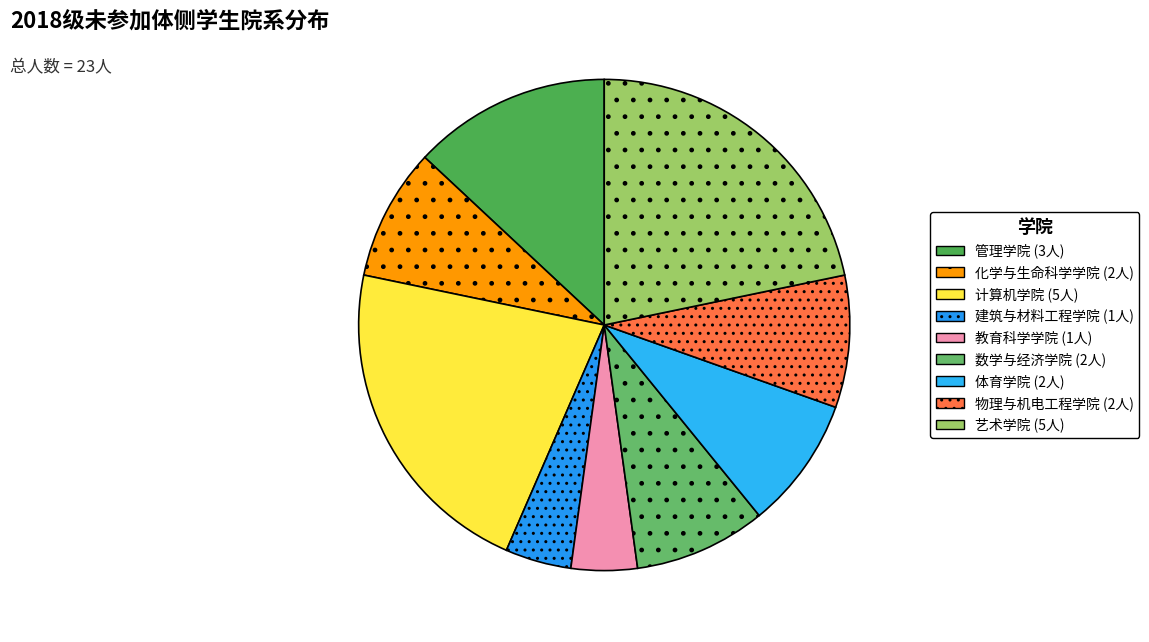

Which category has the smallest portion of the pie?

建筑与材料工程学院